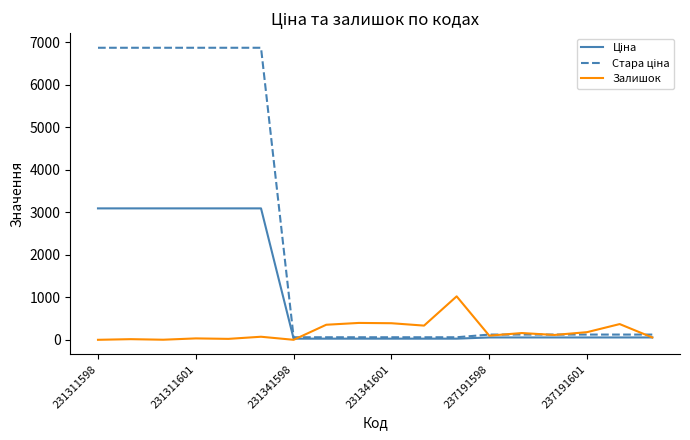

True or false: Стара ціна and Залишок intersect in this chart.

True